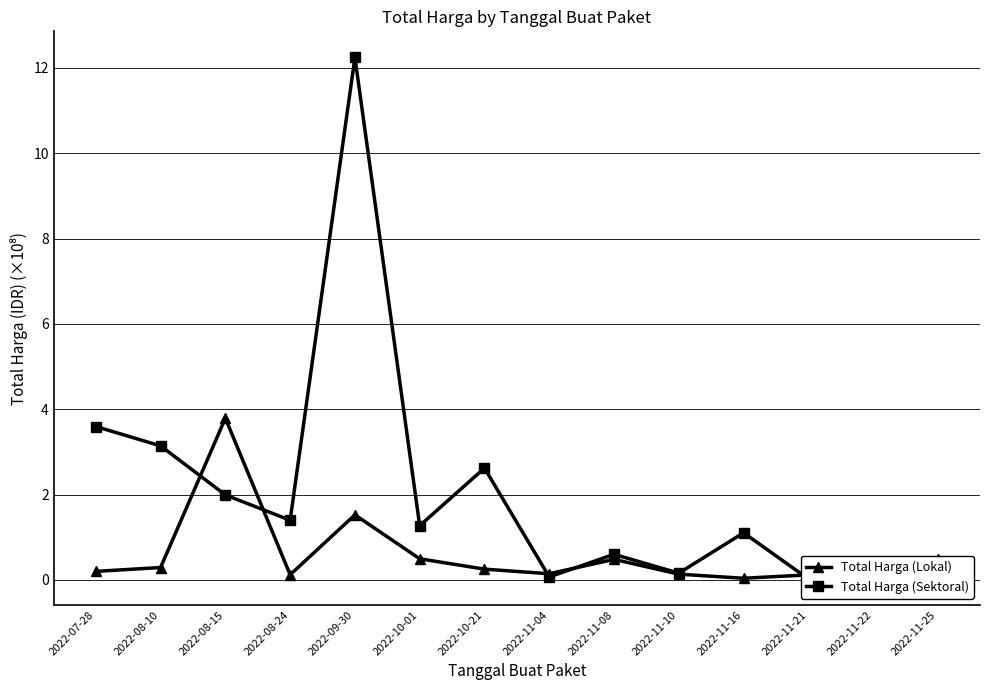

What position from the right is 2022-09-30?

10